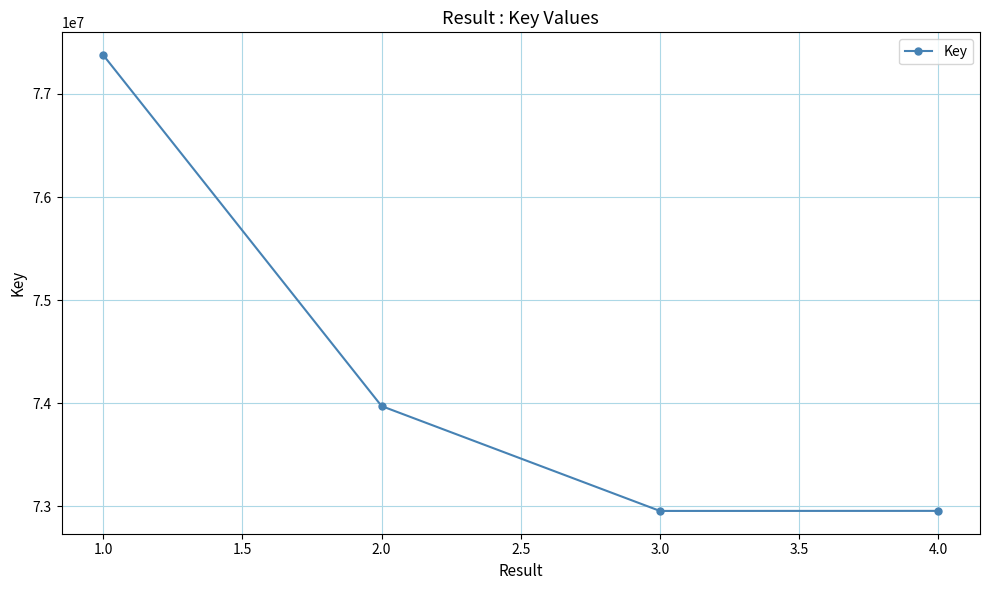

What is the average value?

74314521